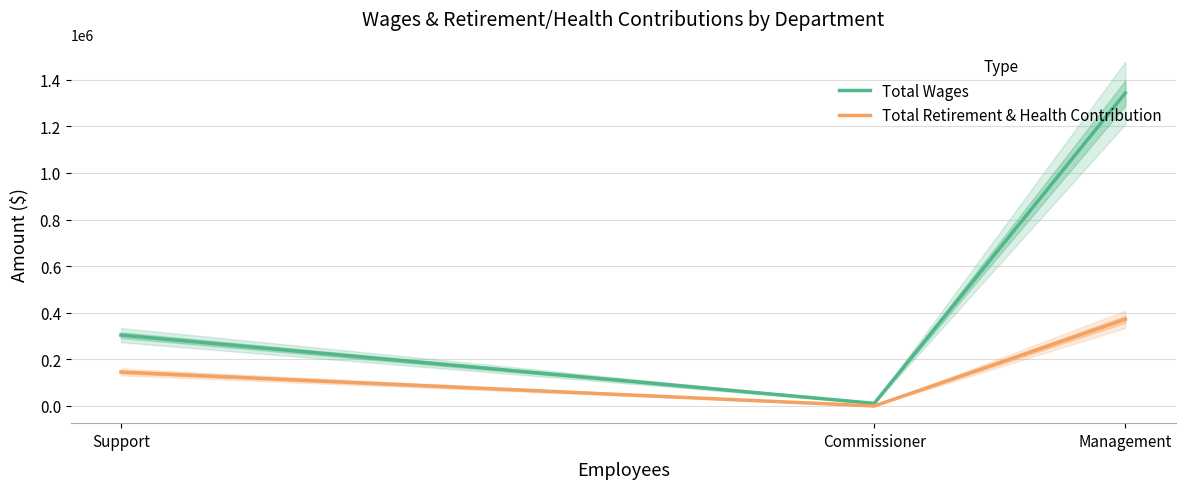

What is the difference between the Total Wages values at Commissioner and Support?

292905